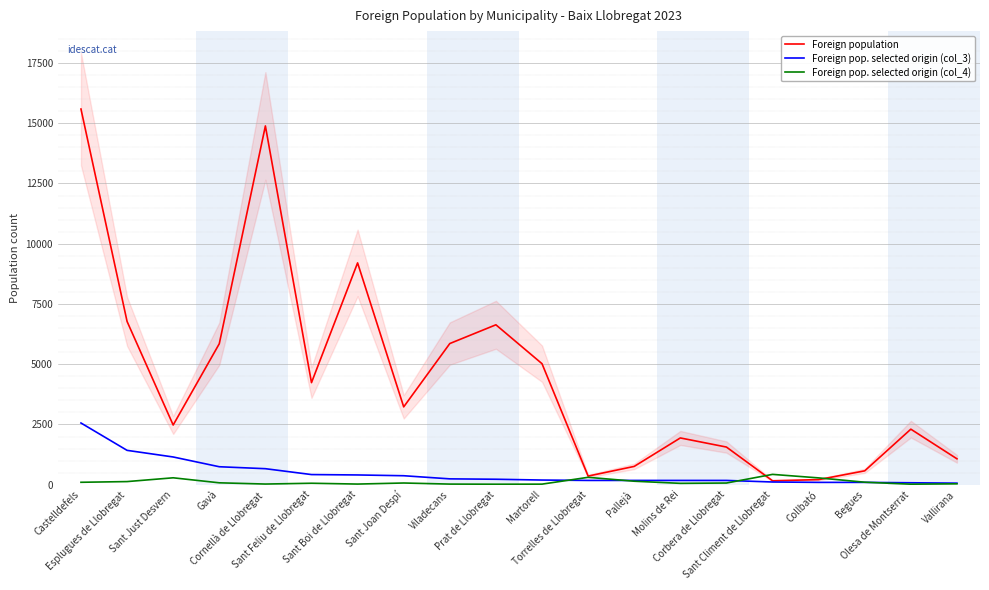

Reading left to right, what are all the values shown in this chart?

Foreign population: 15589	6775	2477	5850	14888	4236	9205	3230	5858	6636	5022	358	760	1941	1563	163	212	576	2305	1075
Foreign pop. selected origin (col_3): 2561	1426	1151	746	665	421	405	373	243	227	194	178	178	178	178	113	97	97	81	65
Foreign pop. selected origin (col_4): 101	130	287	79	28	61	27	71	26	21	24	307	145	57	70	429	283	104	22	37